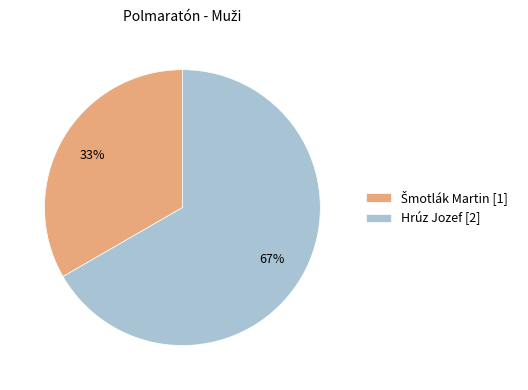

Is Hrúz Jozef the majority of the pie?

Yes